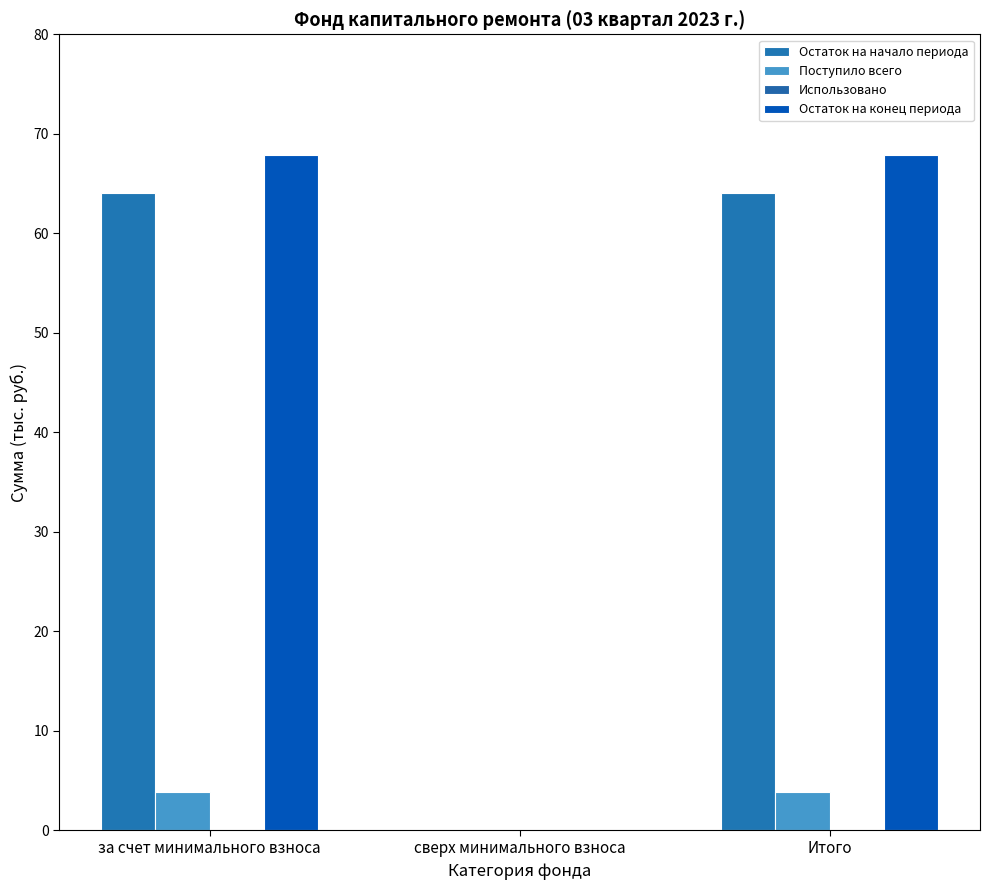

Is the value of Остаток на начало периода at Итого greater than the value of Остаток на конец периода at за счет минимального взноса?

No